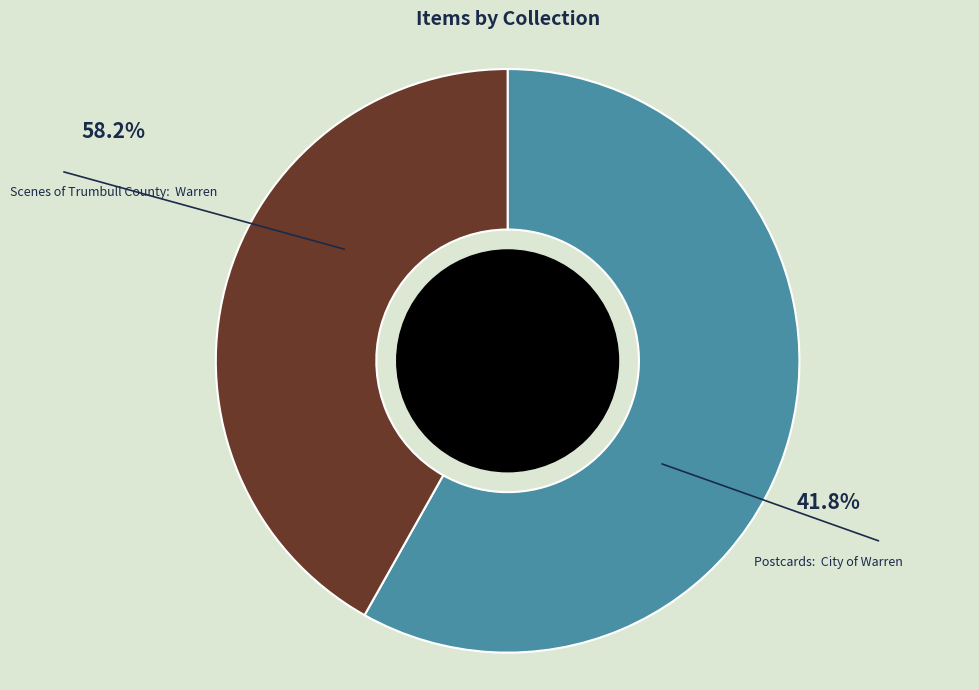

Which category has the biggest portion of the pie?

Scenes of Trumbull County:  Warren